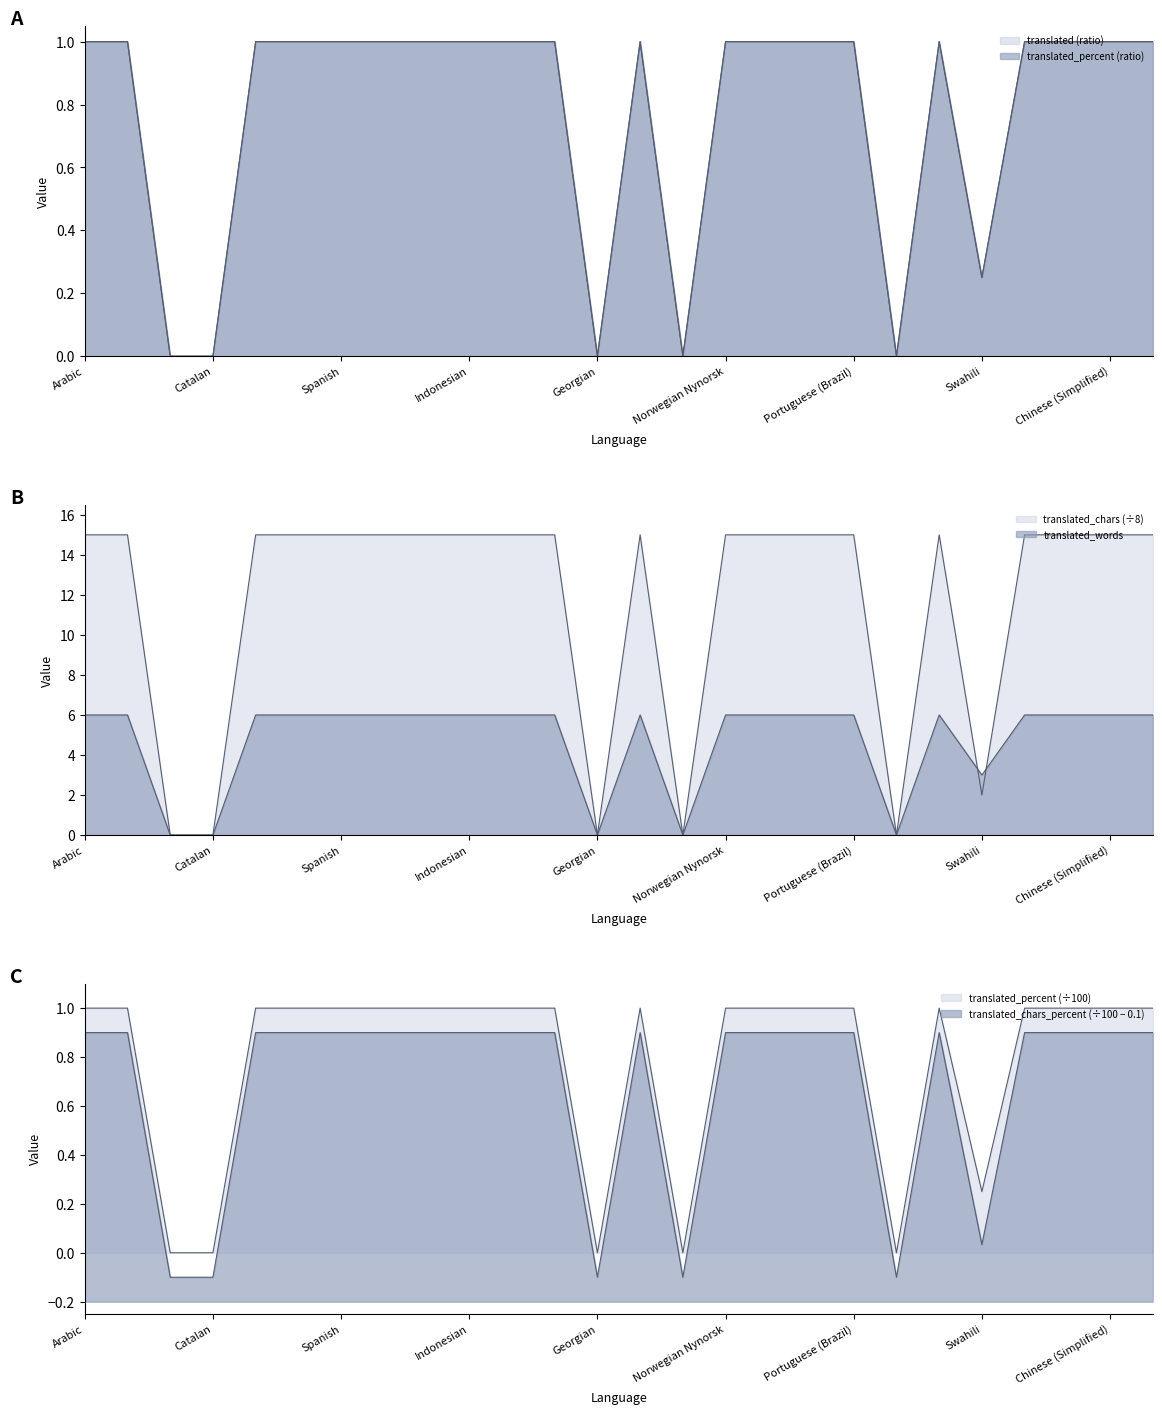

How many categories are shown in the chart?

26